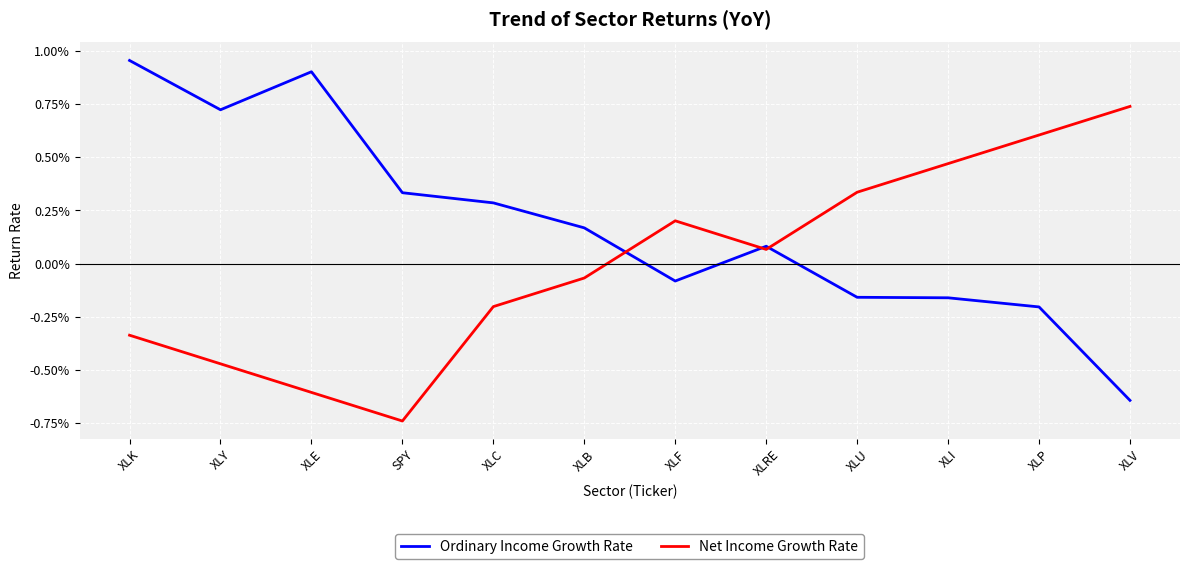

Rank the categories by Net Income Growth Rate value from highest to lowest.

XLV, XLP, XLI, XLU, XLF, XLRE, XLB, XLC, XLK, XLY, XLE, SPY